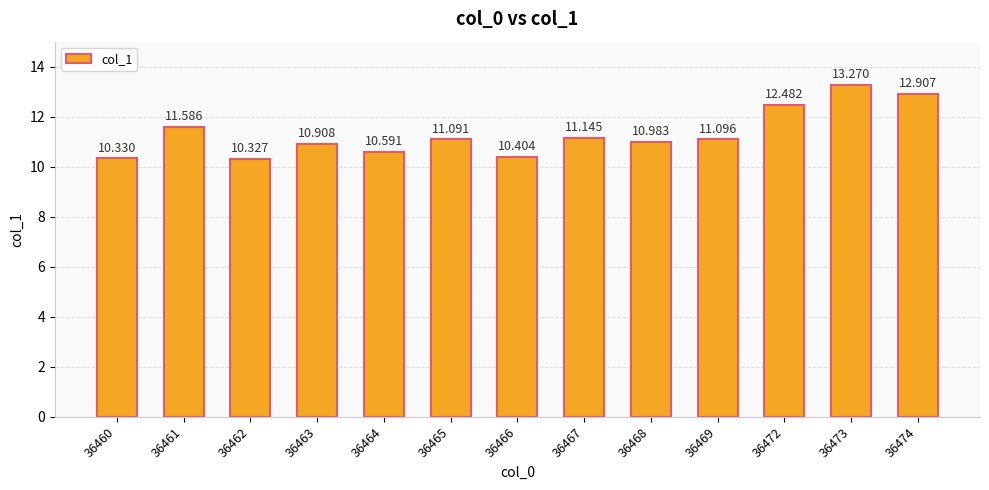

What is the approximate value at 36467?

11.1